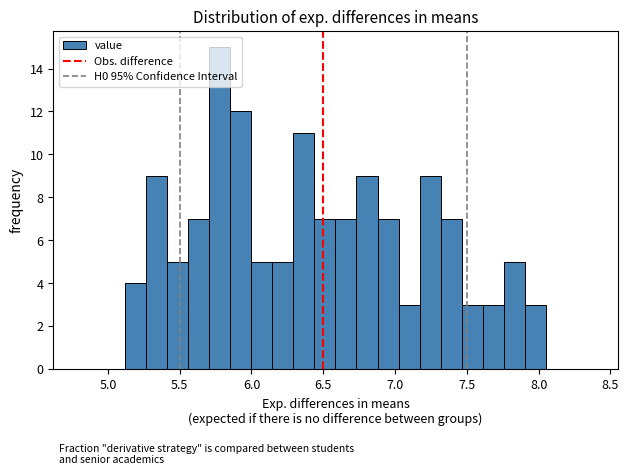

Around what value on the x-axis is the tallest bar? Give the approximate position of its centre, as read against the axis.

5.80